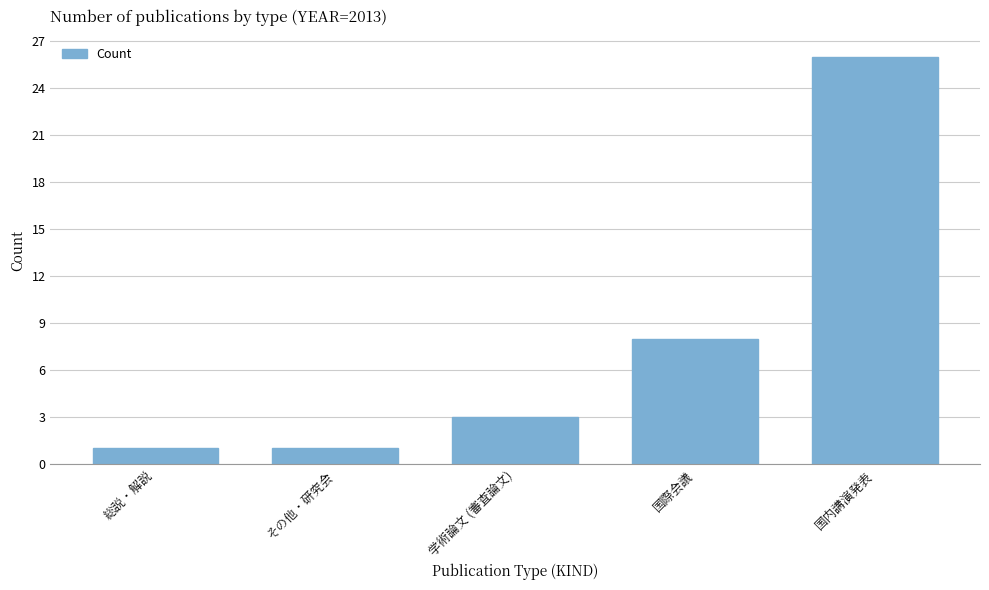

The value at 学術論文 (審査論文) is 3. True or false?

True